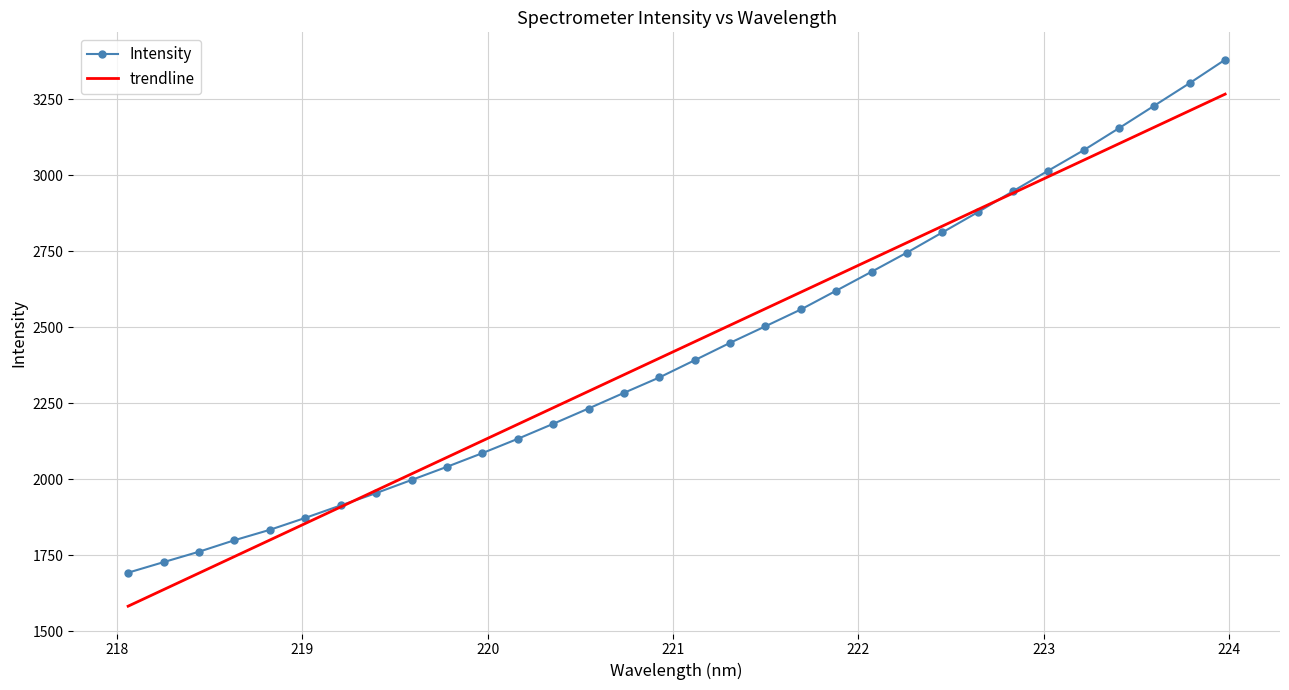

How many series are shown in this chart?

2